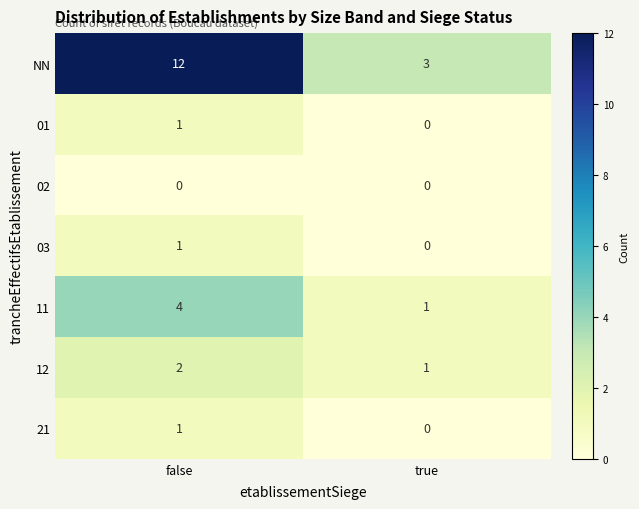

Is it true that 11 equals 1 at true?

True